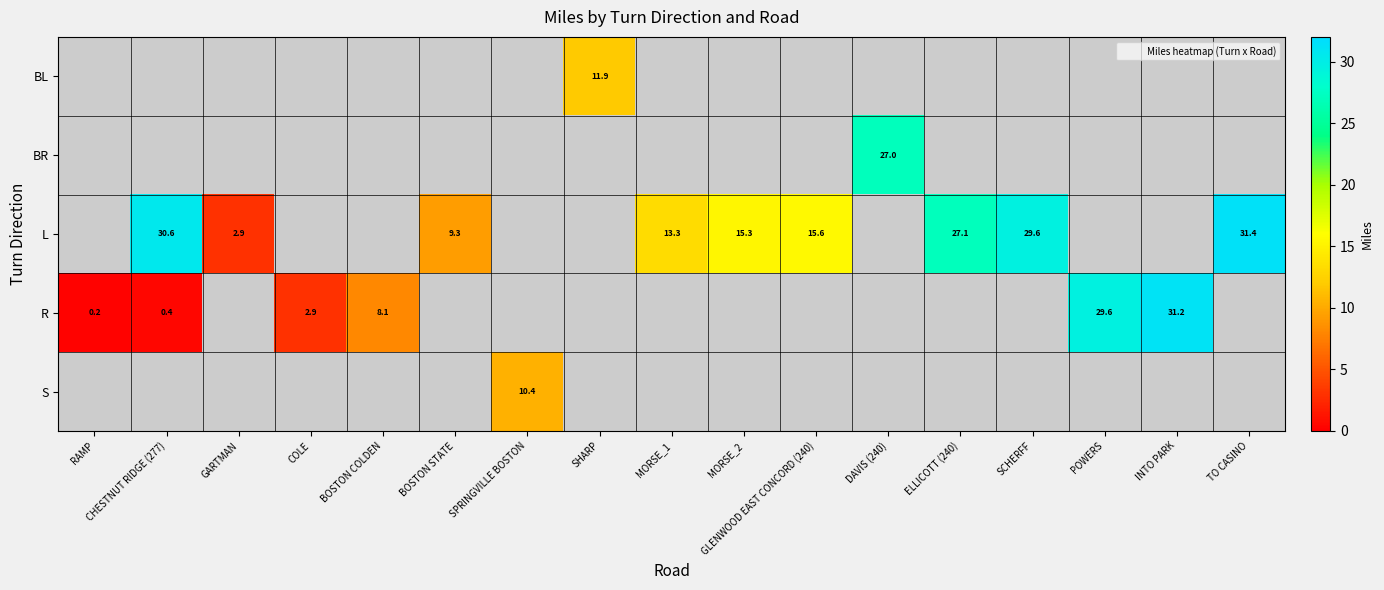

What is the sum of all R values?

72.4